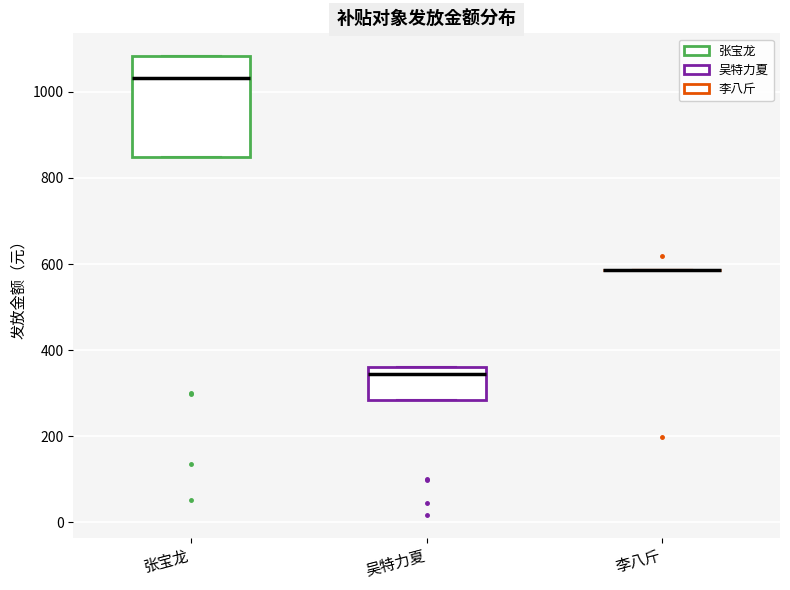

Reading left to right, read every box against the y-axis: the position of its median line, the range the box covers, and the ends of its whiskers. The values are not printed on the chart, so give them approximately, as read against the axis.

张宝龙: median 1040, box 840 to 1080, whiskers 840 to 1080
吴特力夏: median 340, box 280 to 360, whiskers 280 to 360
李八斤: box collapsed to a line at 580, whiskers 580 to 580